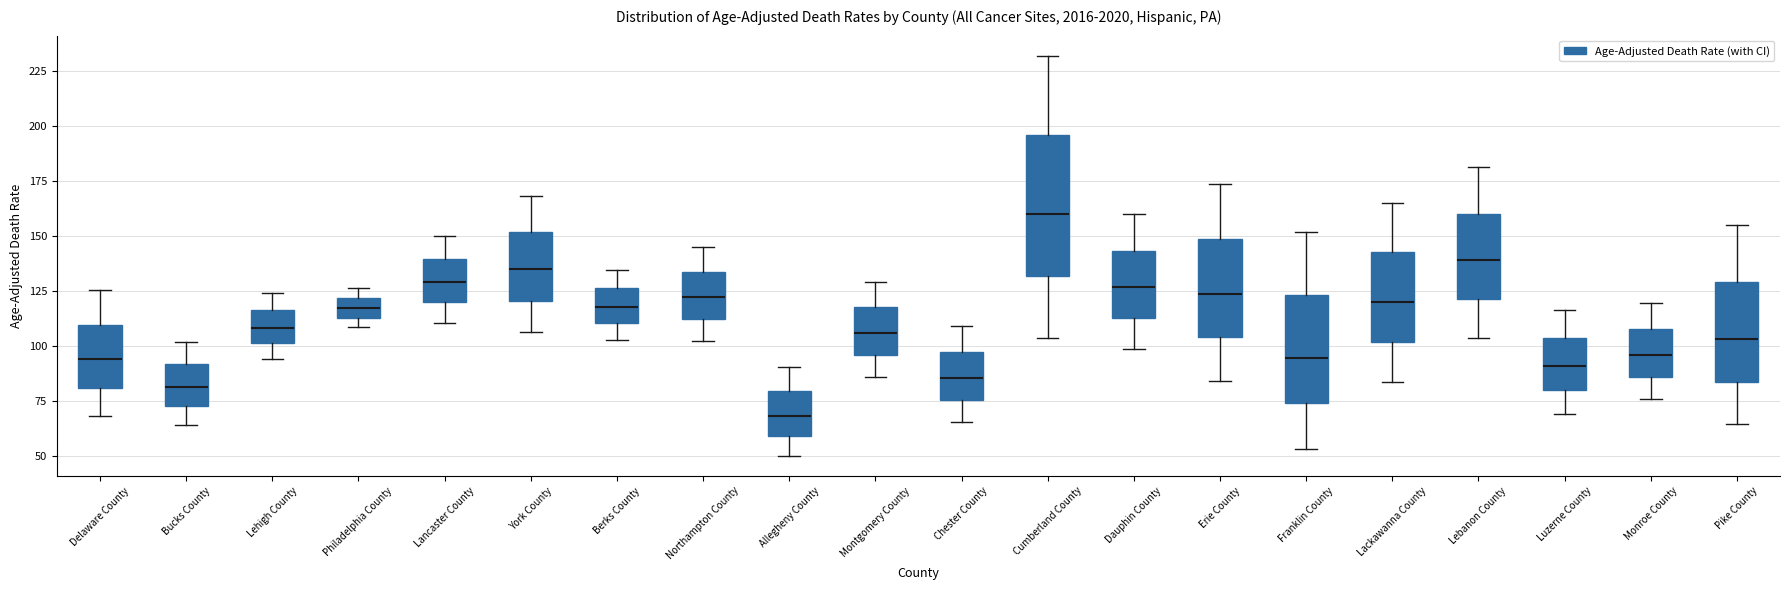

Reading left to right, transcribe this box plot: for each box, give where its median line is, the range the box spans, and where its two whiskers end, as read against the y-axis. The values are not printed on the chart, so give them approximately, as read against the axis.

Delaware County: median 95, box 80 to 110, whiskers 70 to 125
Bucks County: median 80, box 75 to 90, whiskers 65 to 100
Lehigh County: median 110, box 100 to 115, whiskers 95 to 125
Philadelphia County: median 115 (inside the box), box 115 to 120, whiskers 110 to 125
Lancaster County: median 130, box 120 to 140, whiskers 110 to 150
York County: median 135, box 120 to 150, whiskers 105 to 170
Berks County: median 120, box 110 to 125, whiskers 105 to 135
Northampton County: median 125, box 110 to 135, whiskers 100 to 145
Allegheny County: median 70, box 60 to 80, whiskers 50 to 90
Montgomery County: median 105, box 95 to 120, whiskers 85 to 130
Chester County: median 85, box 75 to 95, whiskers 65 to 110
Cumberland County: median 160, box 130 to 195, whiskers 105 to 230
Dauphin County: median 125, box 115 to 145, whiskers 100 to 160
Erie County: median 125, box 105 to 150, whiskers 85 to 175
Franklin County: median 95, box 75 to 125, whiskers 55 to 150
Lackawanna County: median 120, box 100 to 145, whiskers 85 to 165
Lebanon County: median 140, box 120 to 160, whiskers 105 to 180
Luzerne County: median 90, box 80 to 105, whiskers 70 to 115
Monroe County: median 95, box 85 to 110, whiskers 75 to 120
Pike County: median 105, box 85 to 130, whiskers 65 to 155